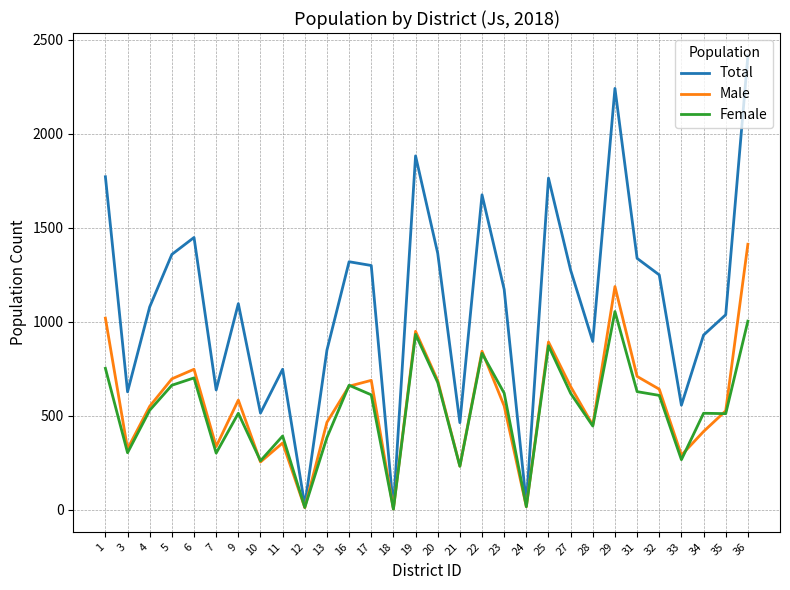

The value of Total at 20 is 1364. True or false?

True